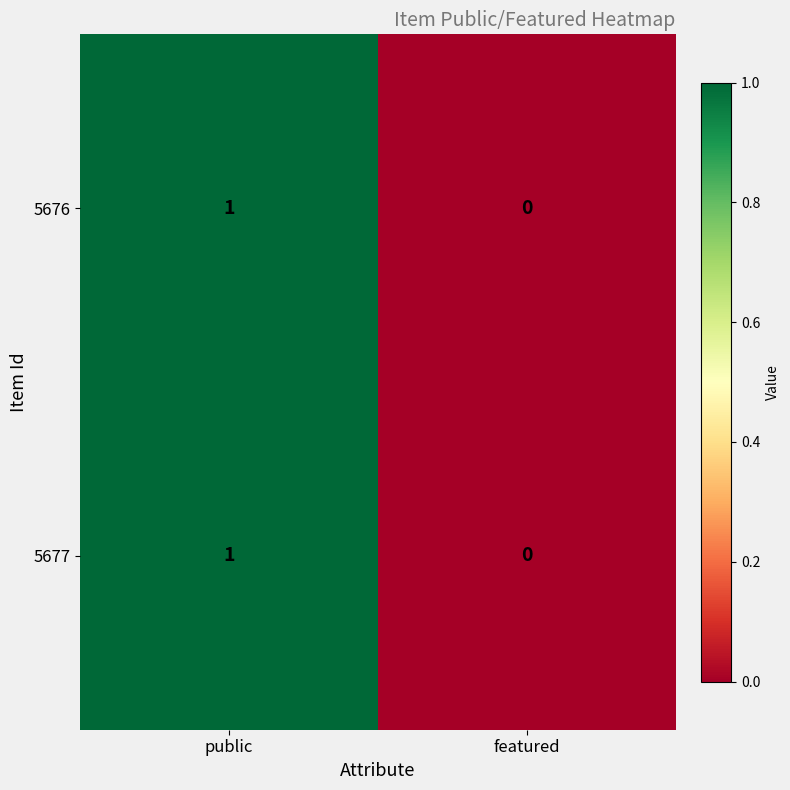

At which label does 5676 reach its peak?

public